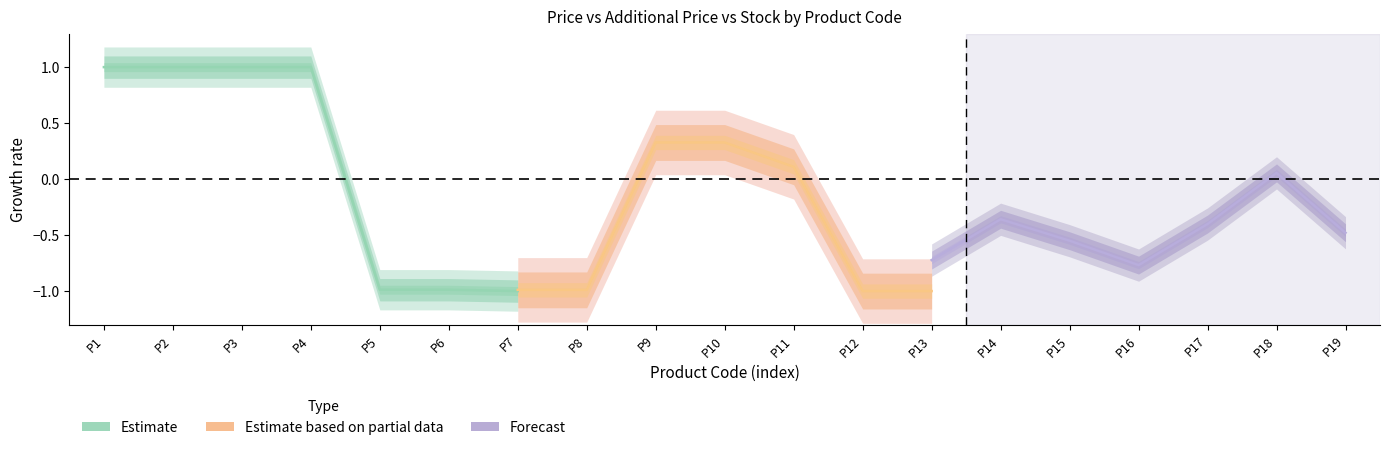

How many values in Estimate are below zero?

3